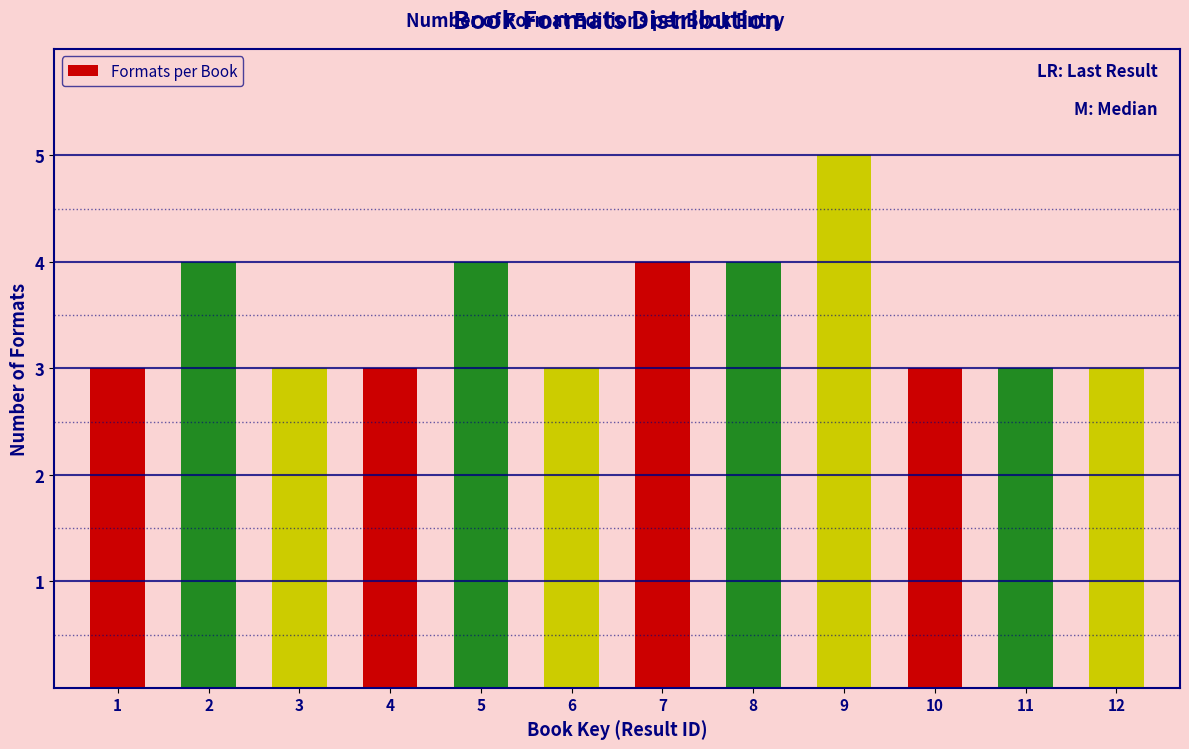

Reading left to right, transcribe all the data shown in this chart.

3	4	3	3	4	3	4	4	5	3	3	3